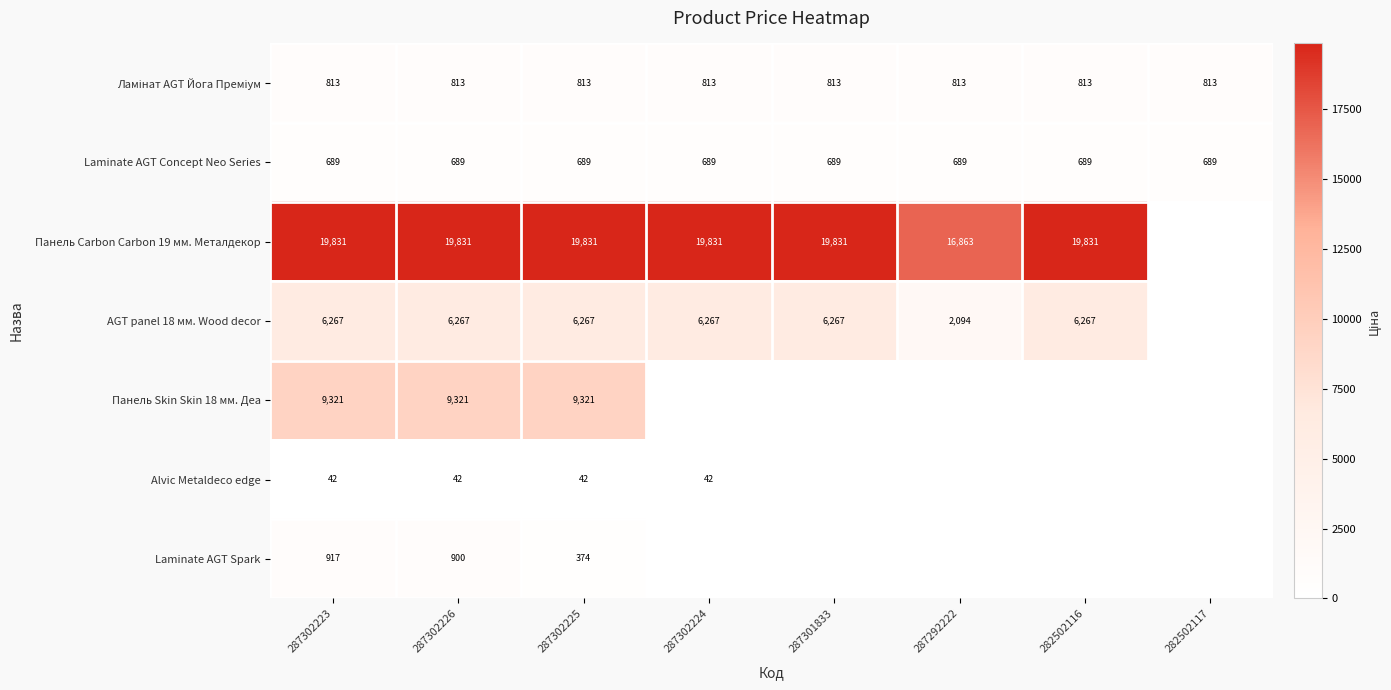

What is the sum of the Панель Carbon Carbon 19 мм. Металдекор values at 287302223 and 282502116?

39662